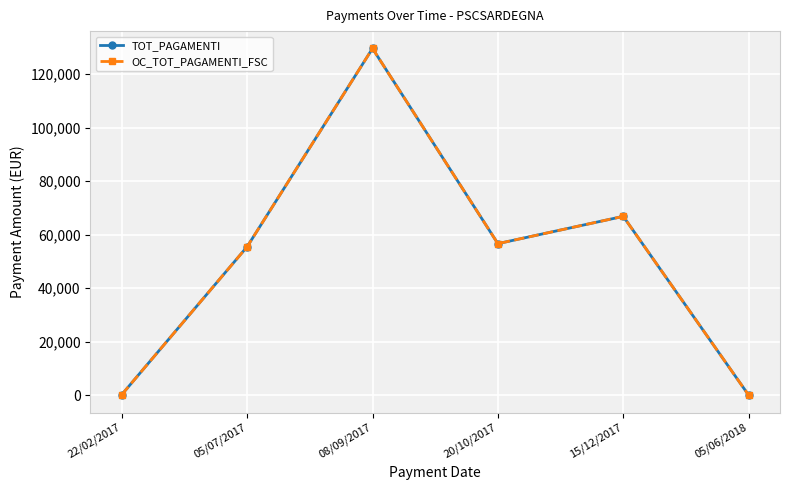

Reading right to left, list all the values displayed in this chart.

TOT_PAGAMENTI: 05/06/2018=30.5	15/12/2017=66838.8	20/10/2017=56650.0	08/09/2017=129580.0	05/07/2017=55495.0	22/02/2017=225.0
OC_TOT_PAGAMENTI_FSC: 05/06/2018=30.5	15/12/2017=66838.8	20/10/2017=56650.0	08/09/2017=129580.0	05/07/2017=55495.0	22/02/2017=225.0